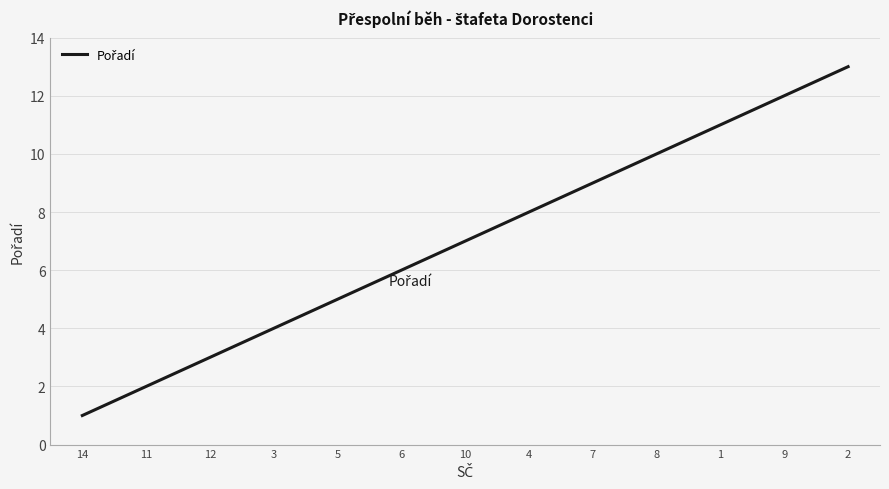

Which label corresponds to the smallest value in the chart?

14